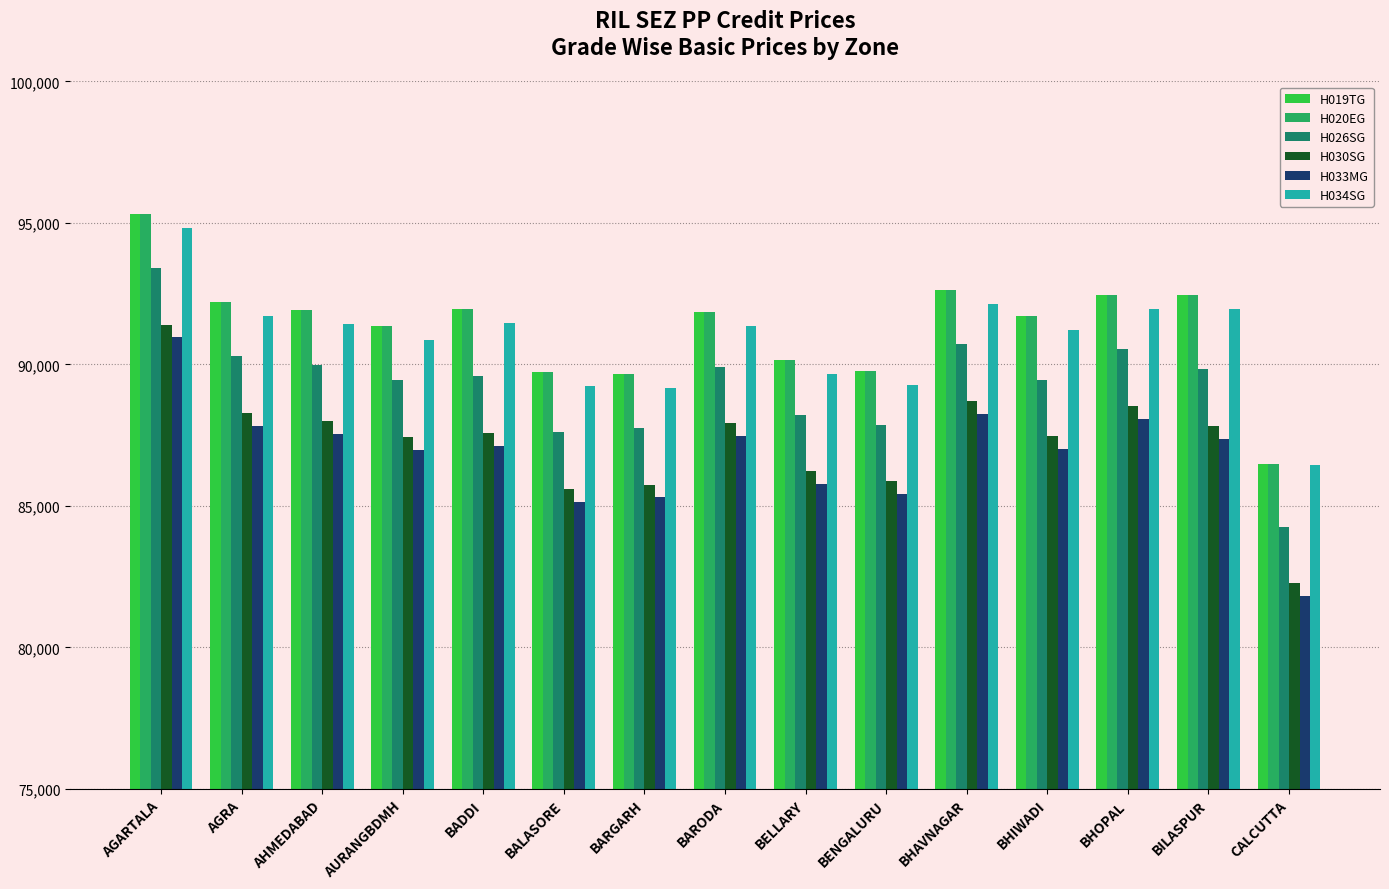

What position from the left is BARODA?

8